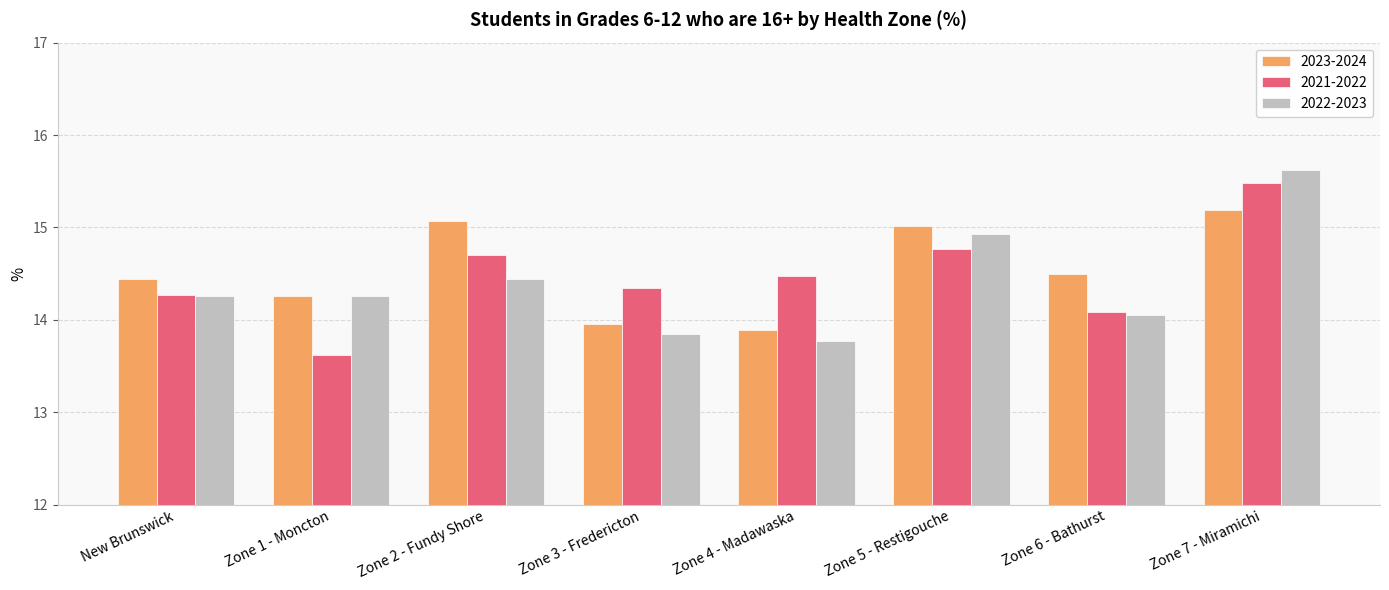

What is the label of the 3rd bar from the left?

Zone 2 - Fundy Shore